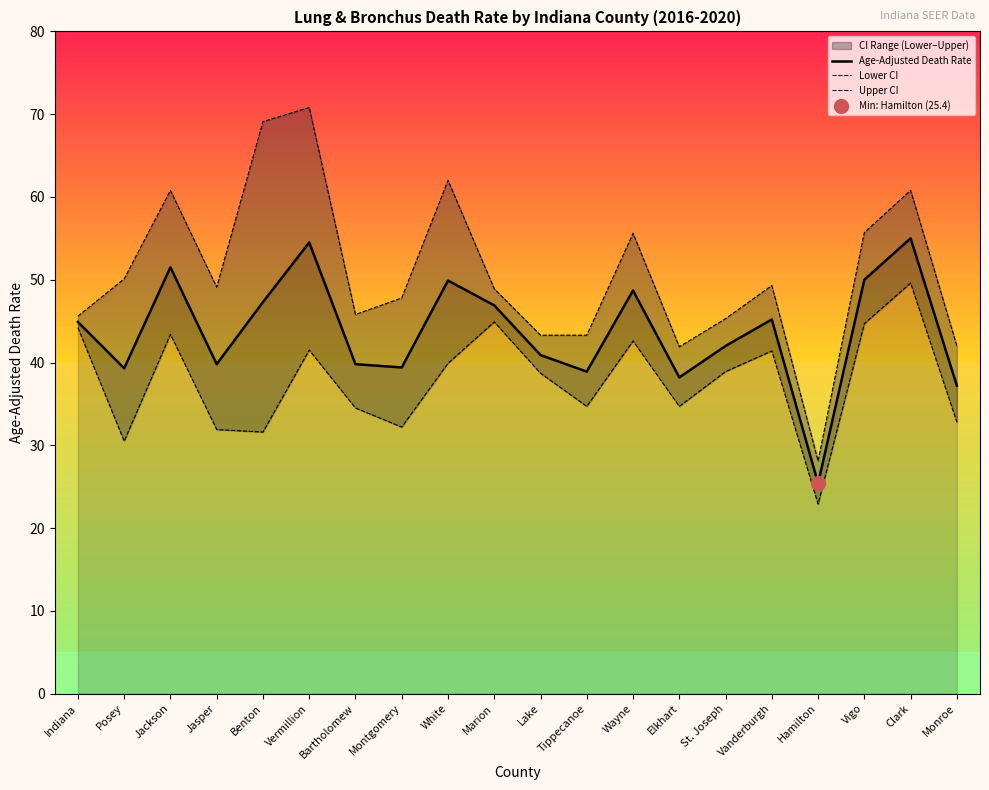

True or false: Age-Adjusted Death Rate and Upper CI intersect in this chart.

False